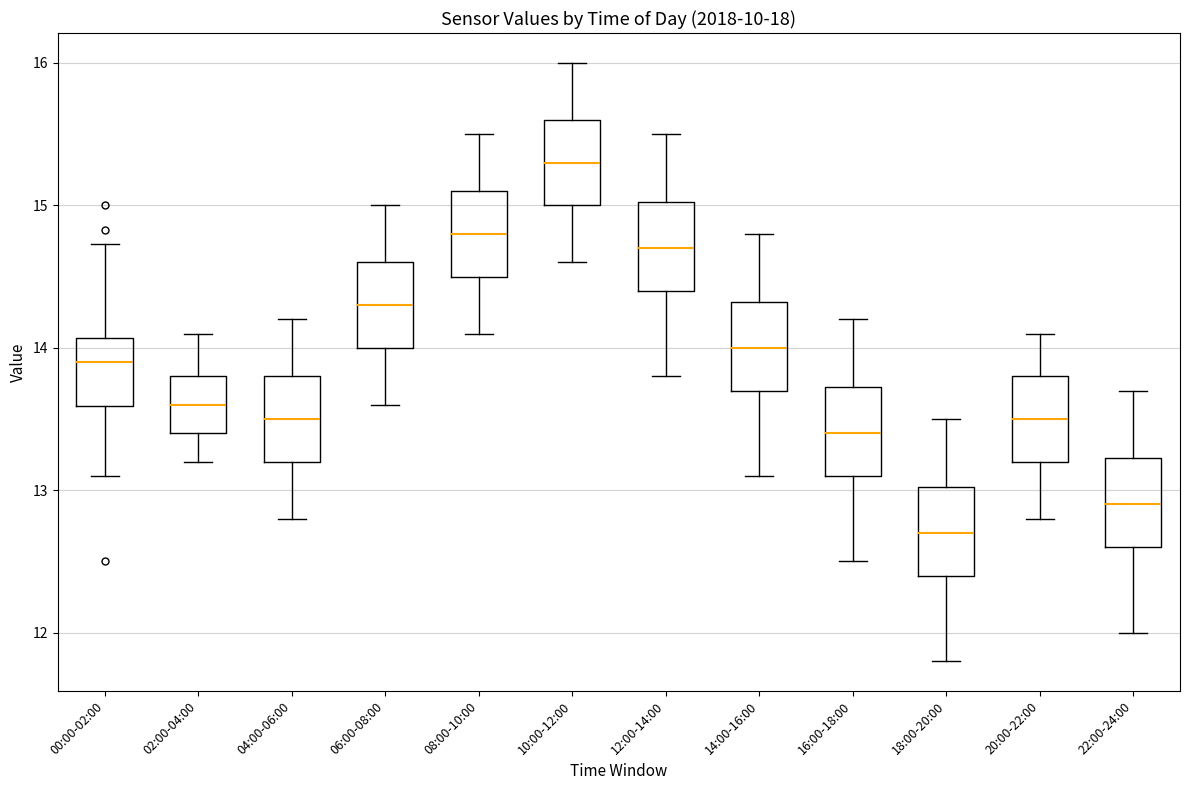

Where is the lower edge of the box for 06:00-08:00 on the y-axis? The values are not printed on the chart, so give them approximately, as read against the axis.

14.0